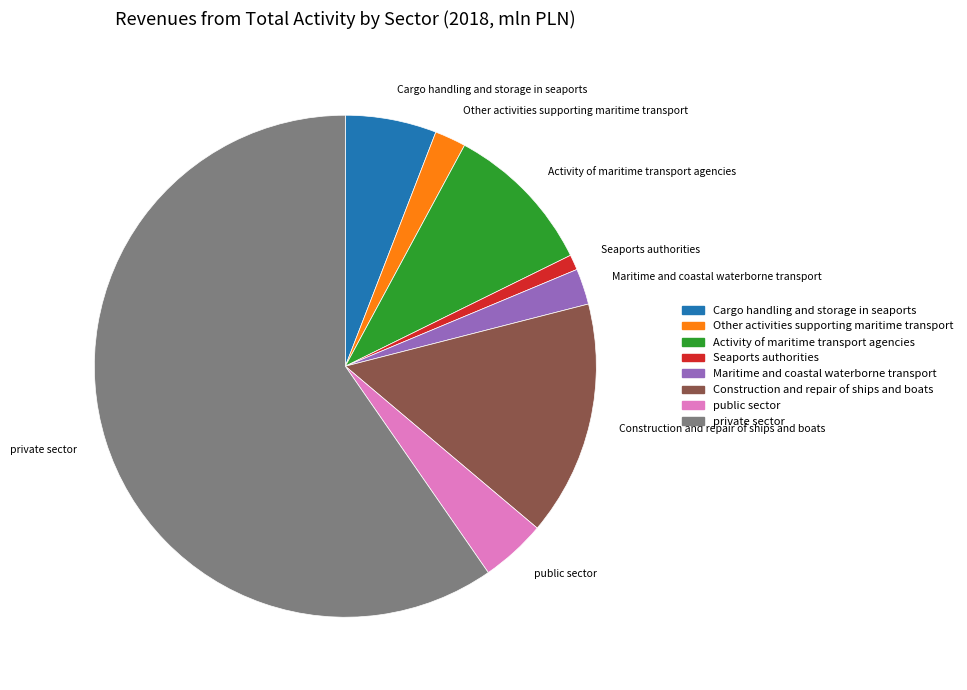

Between private sector and public sector, which is larger?

private sector